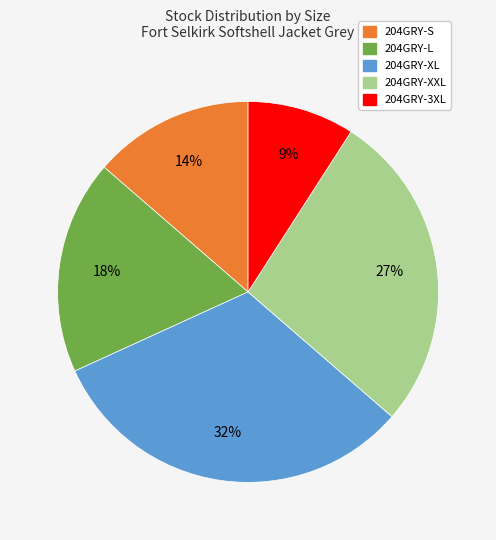

Does any single category account for the majority?

No